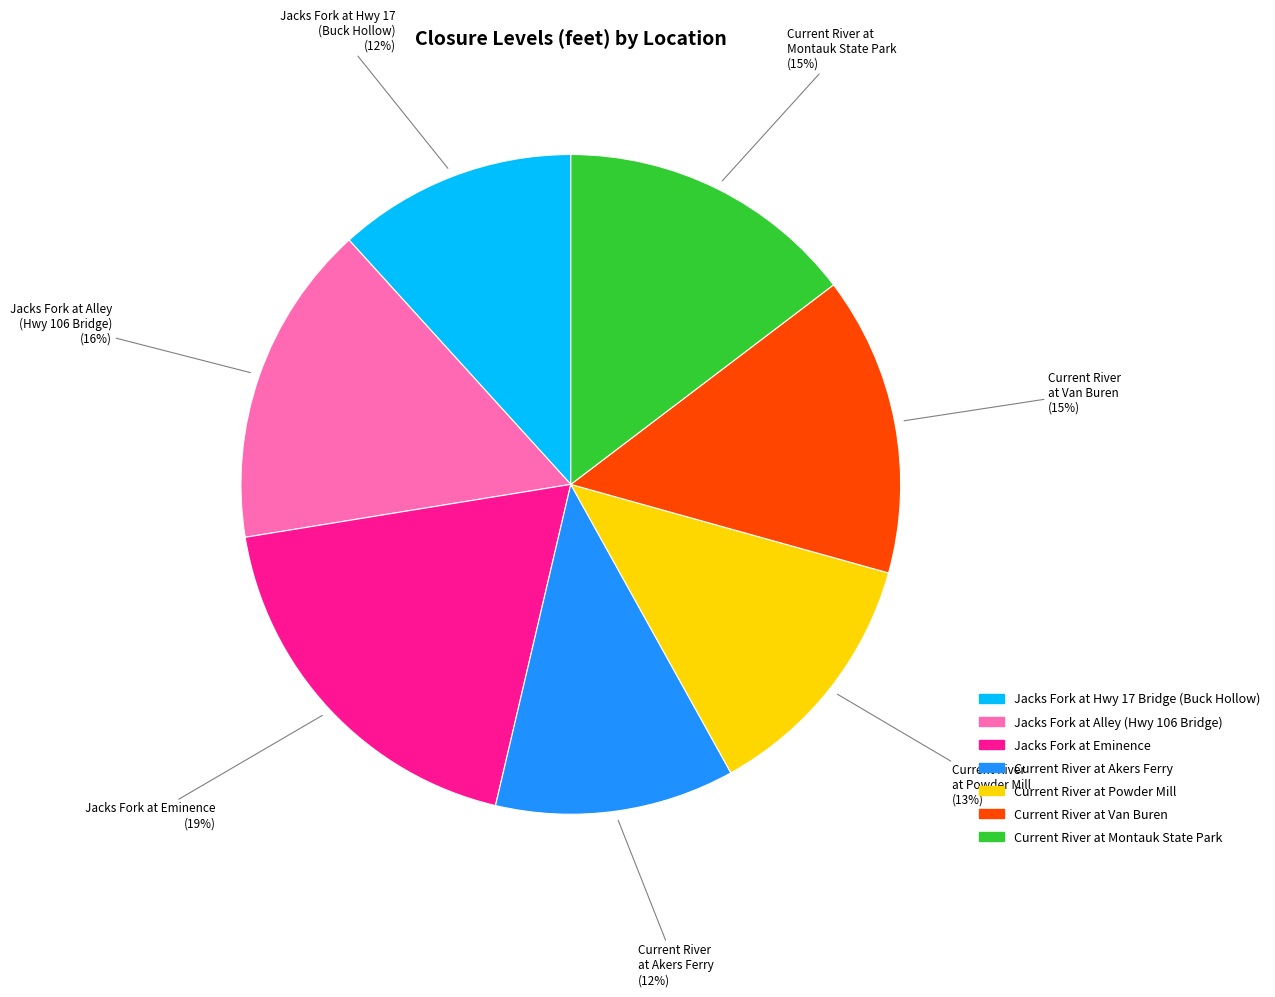

Is the sum of Jacks Fork at Hwy 17 Bridge (Buck Hollow) and Jacks Fork at Eminence greater than half?

No